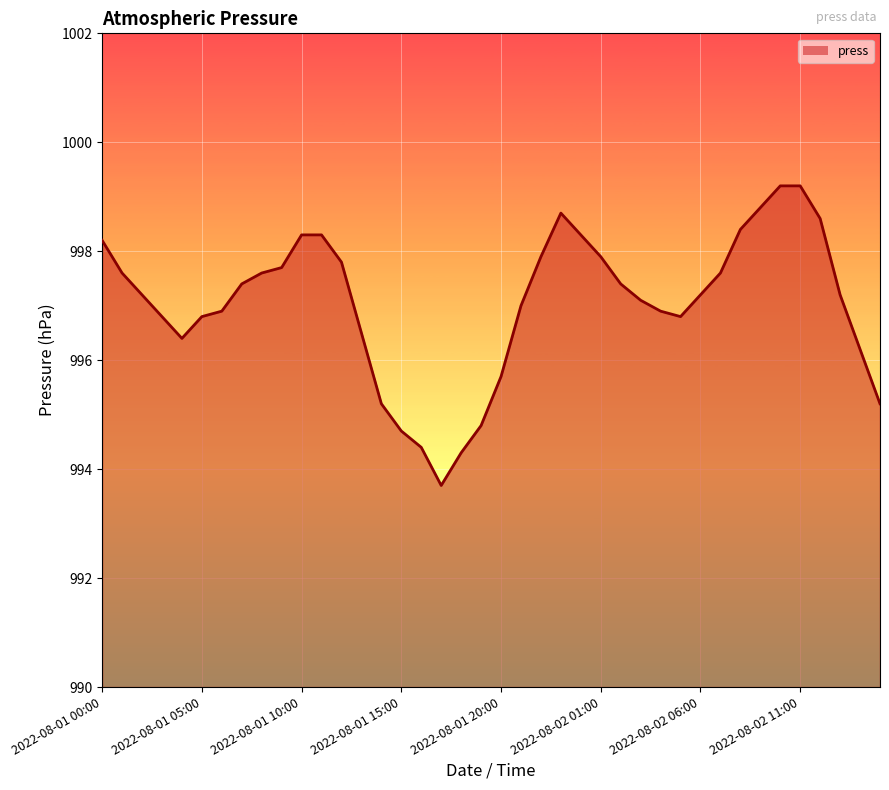

What is the greatest value displayed?

999.2